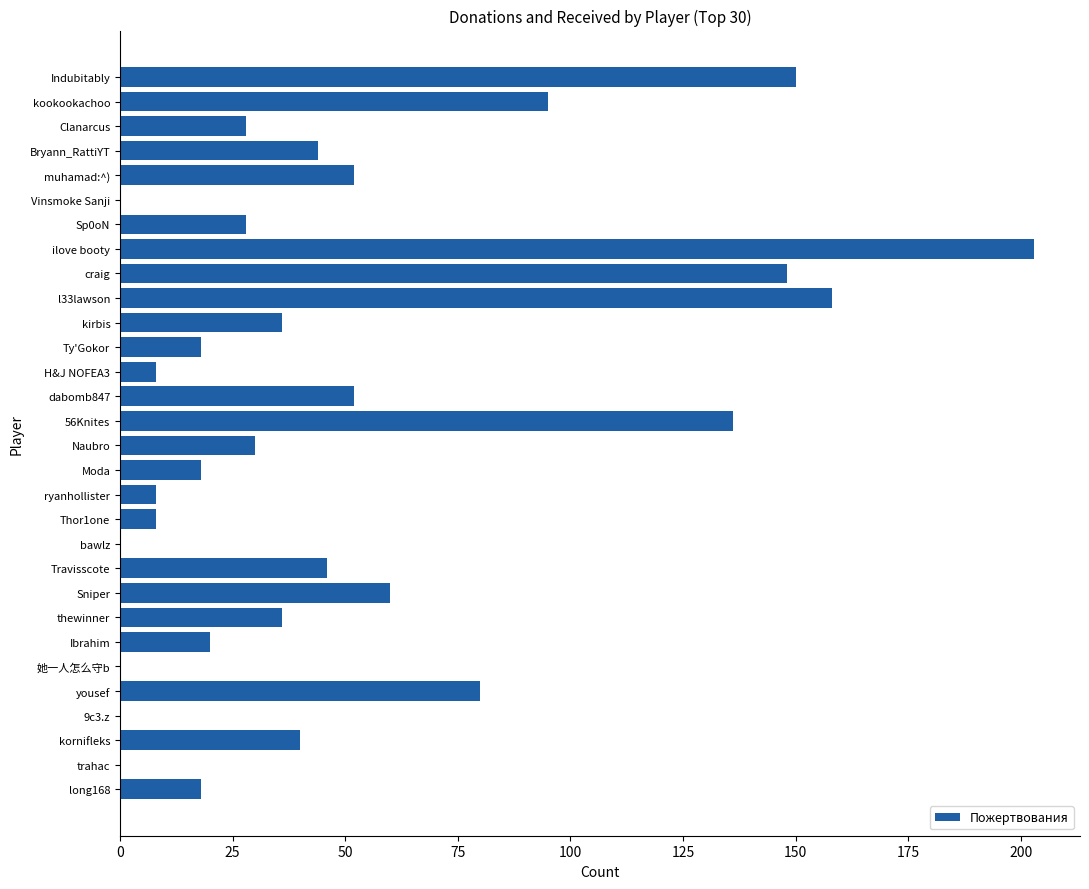

Reading bottom to top, extract all data points from this chart.

long168=18	trahac=0	kornifleks=40	9c3.z=0	yousef=80	她一人怎么守b=0	Ibrahim=20	thewinner=36	Sniper=60	Travisscote=46	bawlz=0	Thor1one=8	ryanhollister=8	Moda=18	Naubro=30	56Knites=136	dabomb847=52	H&J NOFEA3=8	Ty'Gokor=18	kirbis=36	l33lawson=158	craig=148	ilove booty=203	Sp0oN=28	Vinsmoke Sanji=0	muhamad:^)=52	Bryann_RattiYT=44	Clanarcus=28	kookookachoo=95	Indubitably=150